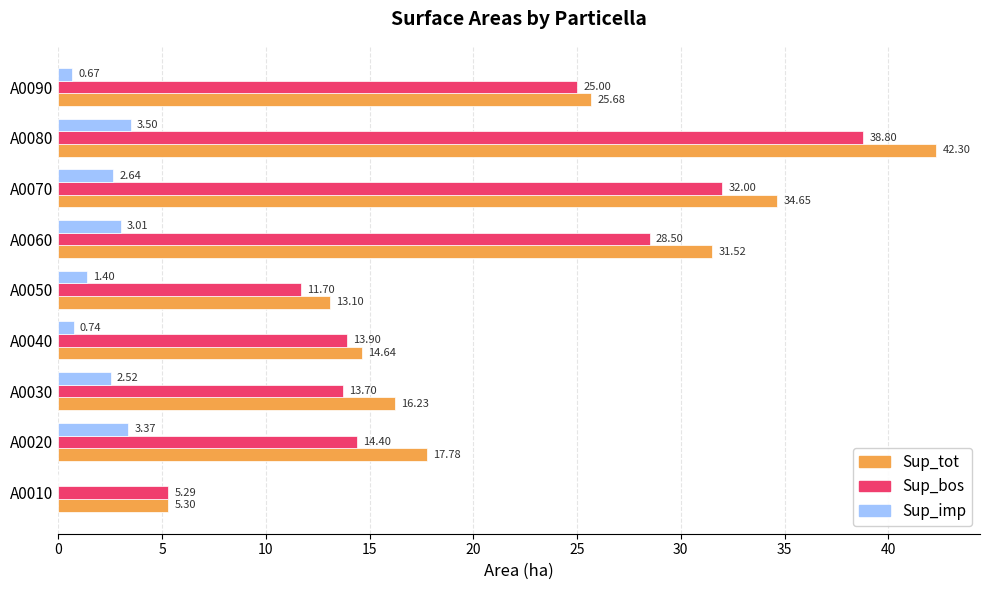

What is the sum of all Sup_tot values?

201.2